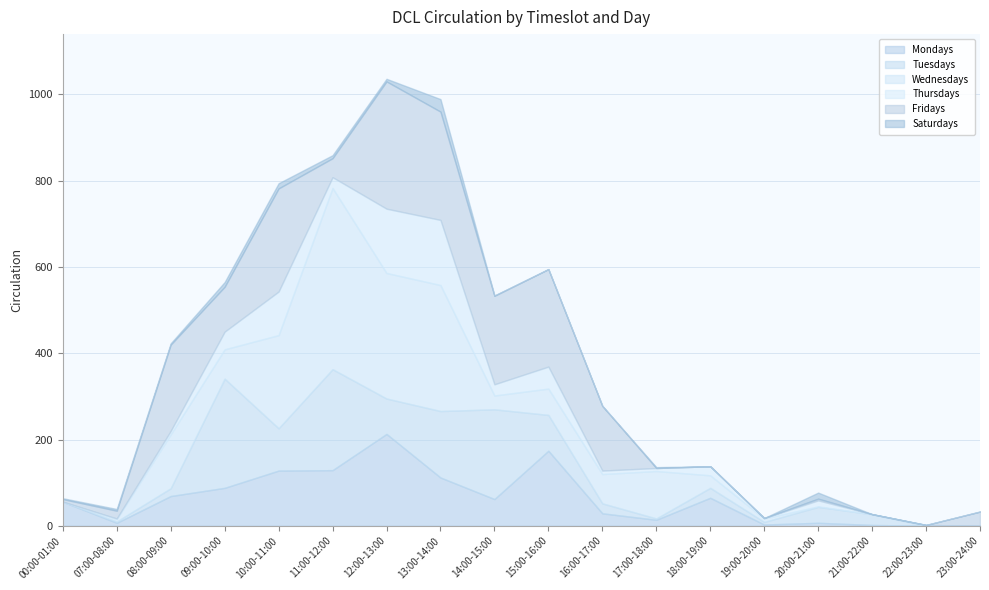

True or false: Tuesdays and Saturdays cross at least once.

True